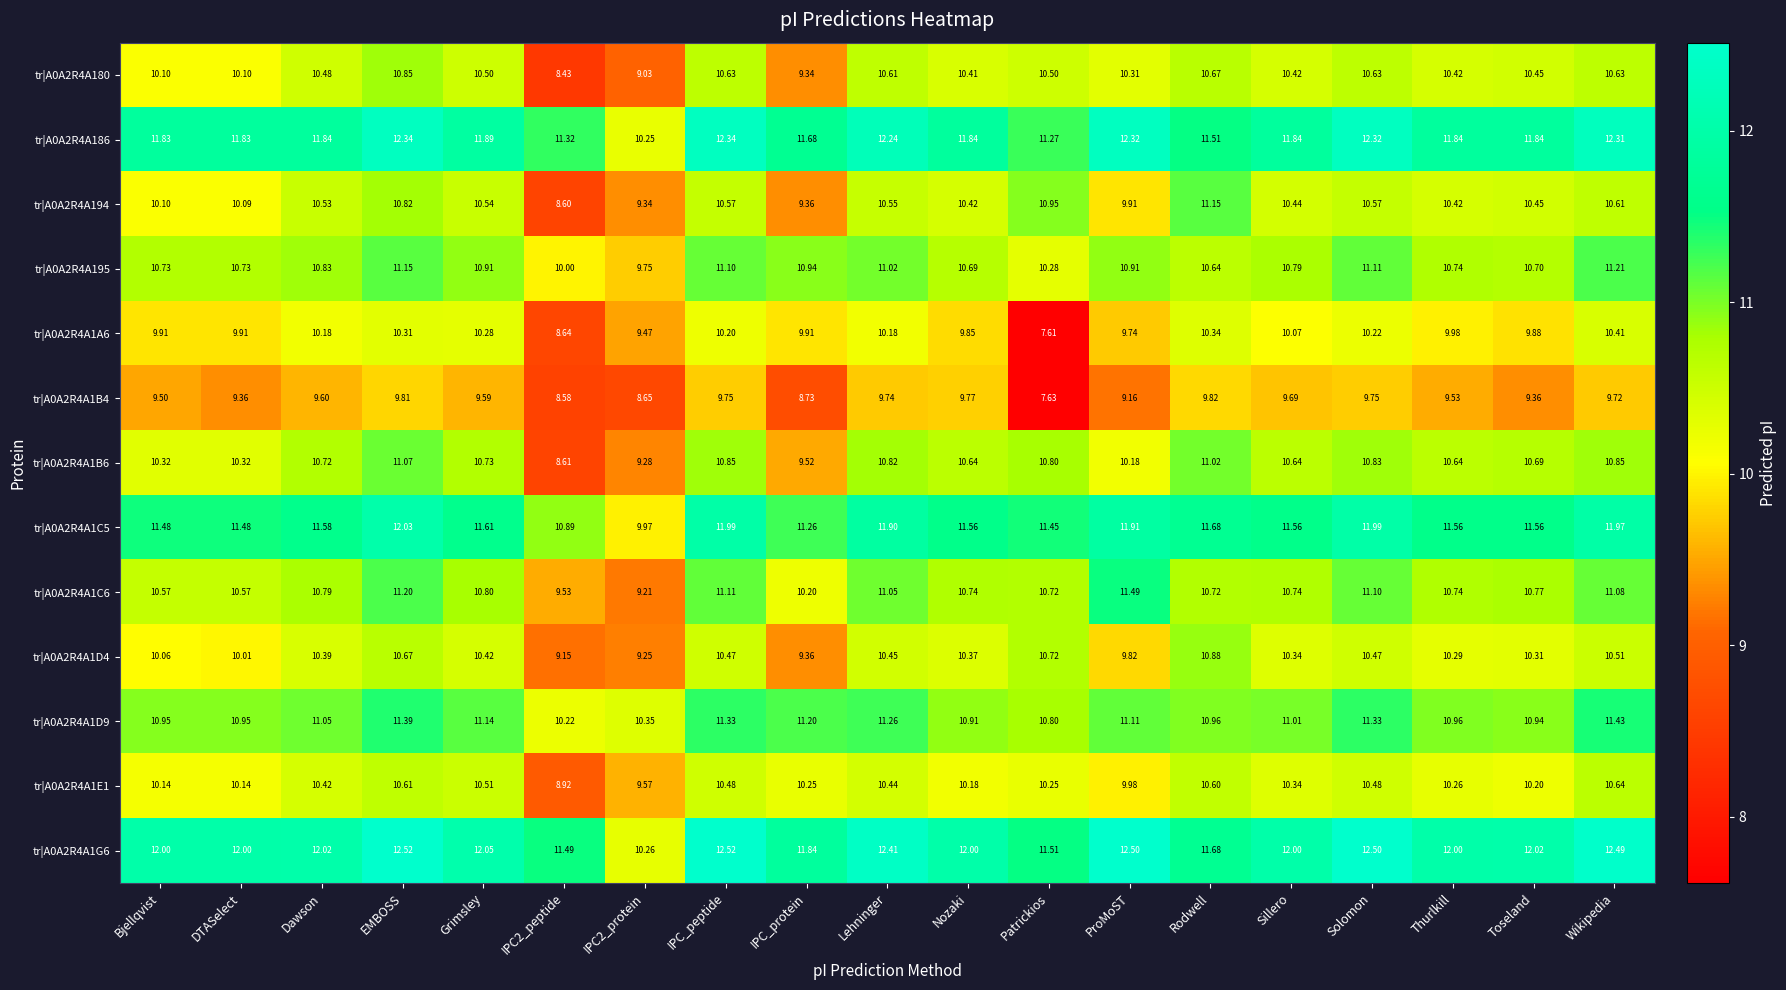

At which category is the sum across all series the highest?

EMBOSS